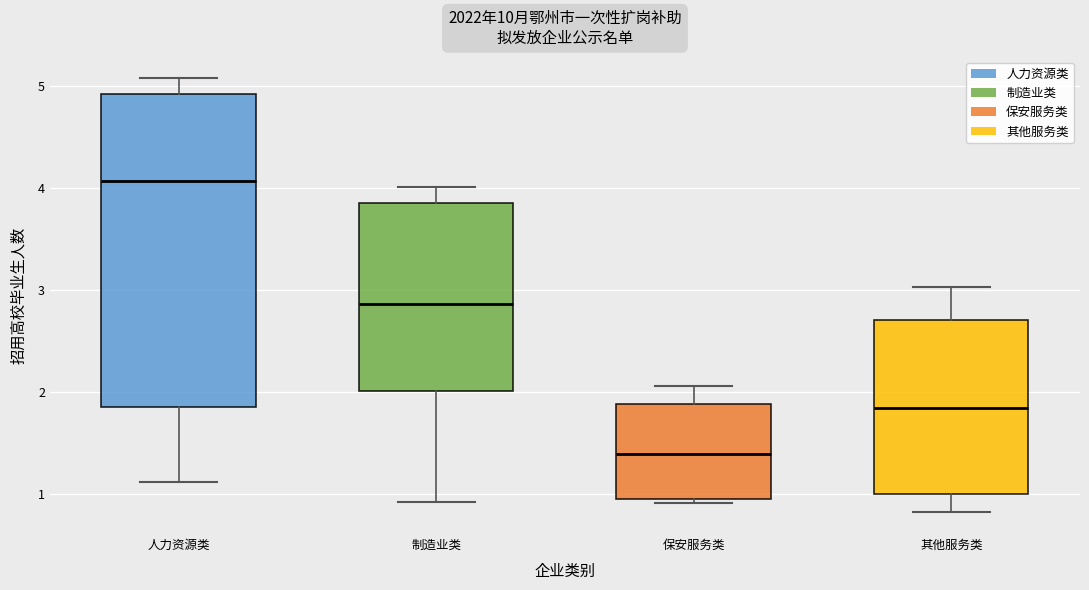

Reading left to right, read every box against the y-axis: the position of its median line, the range the box covers, and the ends of its whiskers. The values are not printed on the chart, so give them approximately, as read against the axis.

人力资源类: median 4.1, box 1.9 to 4.9, whiskers 1.1 to 5.1
制造业类: median 2.9, box 2.0 to 3.9, whiskers 0.9 to 4.0
保安服务类: median 1.4, box 0.9 to 1.9, whiskers 0.9 (just below the box's lower edge) to 2.1
其他服务类: median 1.8, box 1.0 to 2.7, whiskers 0.8 to 3.0